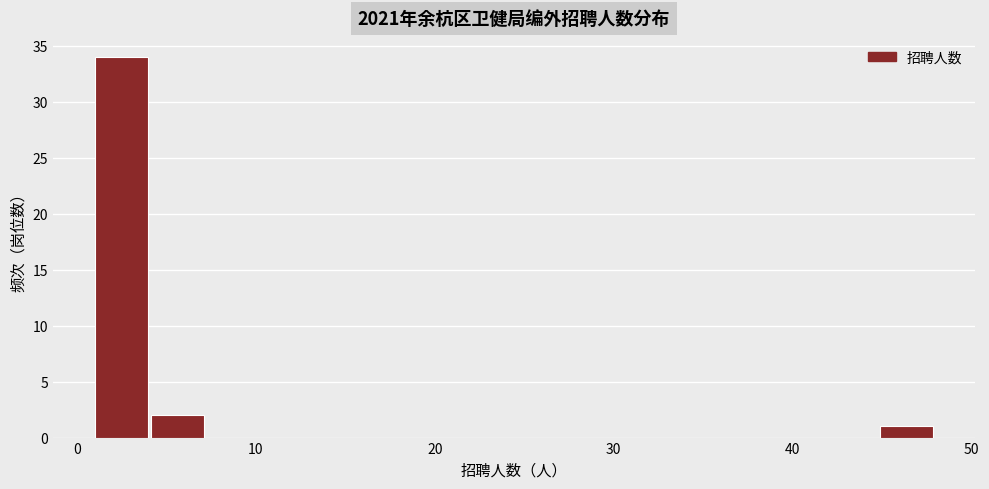

Around what value on the x-axis is the tallest bar? Give the approximate position of its centre, as read against the axis.

2